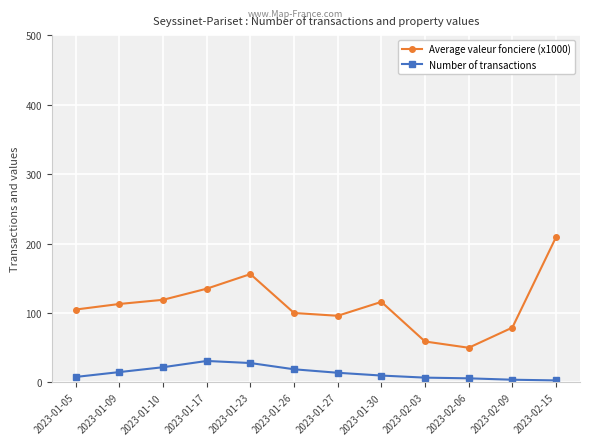

What is the average value of the Average valeur fonciere (x1000) series?

111